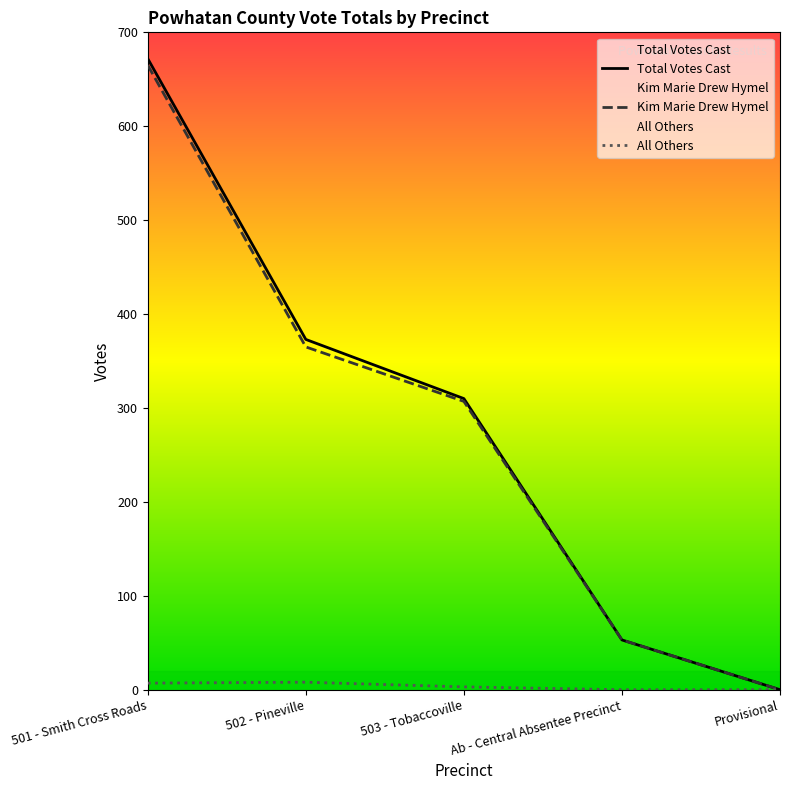

Is the value of Kim Marie Drew Hymel at 501 - Smith Cross Roads greater than the value of Total Votes Cast at 502 - Pineville?

Yes